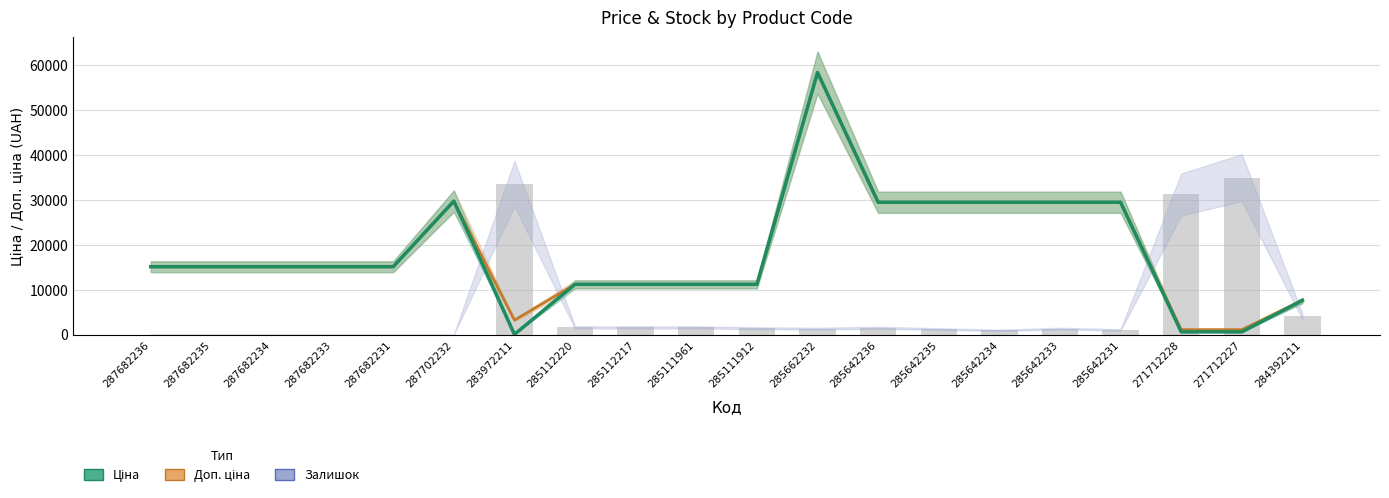

The value of Доп. ціна at 287682231 is 5228.8. True or false?

False